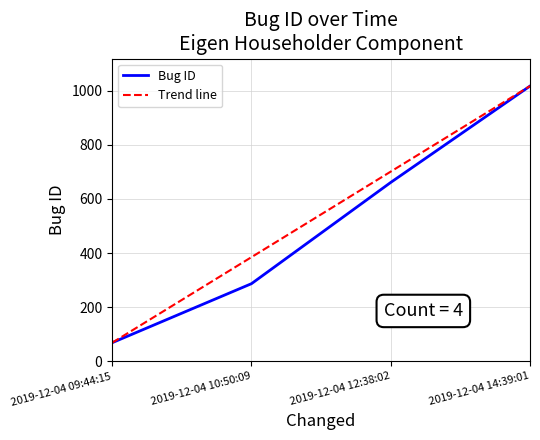

The chart shows a value of 1017 at 2019-12-04 14:39:01. True or false?

True